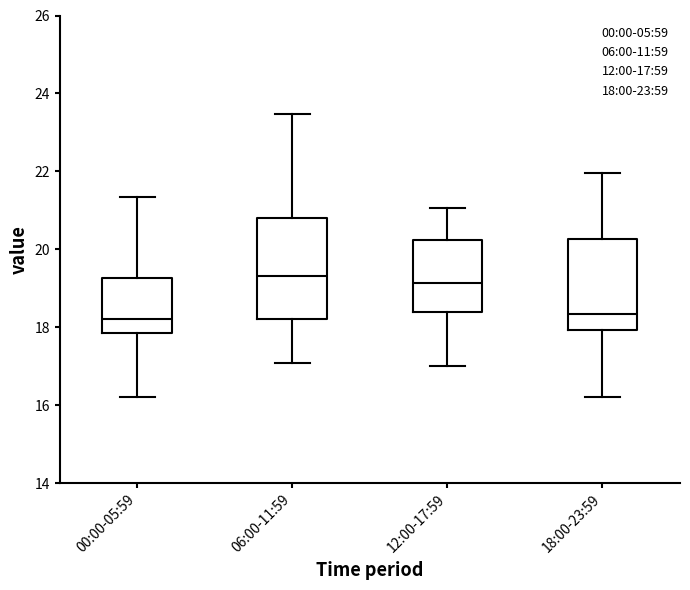

Where does the lower whisker of the box for 06:00-11:59 end on the y-axis? The values are not printed on the chart, so give them approximately, as read against the axis.

17.0